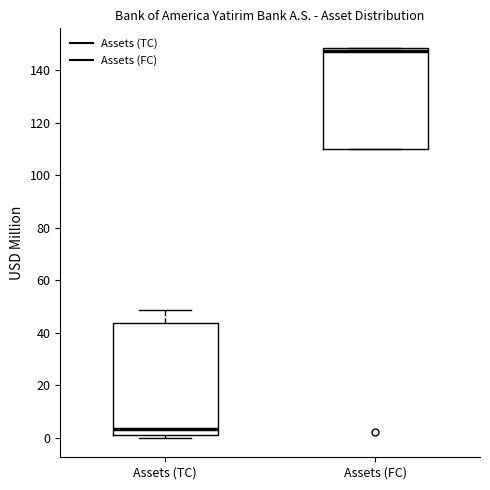

Where is the lower edge of the box for Assets (TC) on the y-axis? The values are not printed on the chart, so give them approximately, as read against the axis.

2